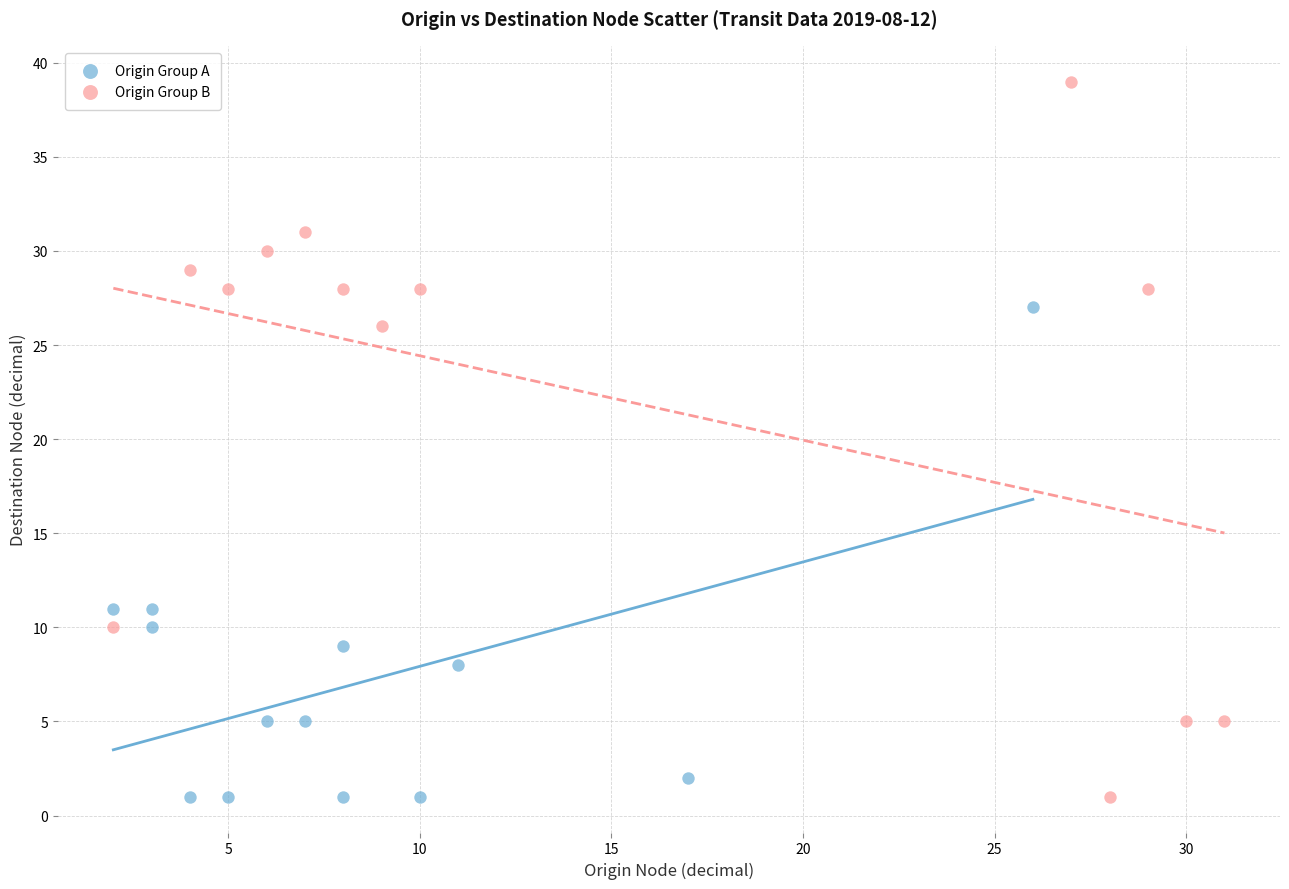

What are all the series names shown in the legend?

Origin Group A, Origin Group B